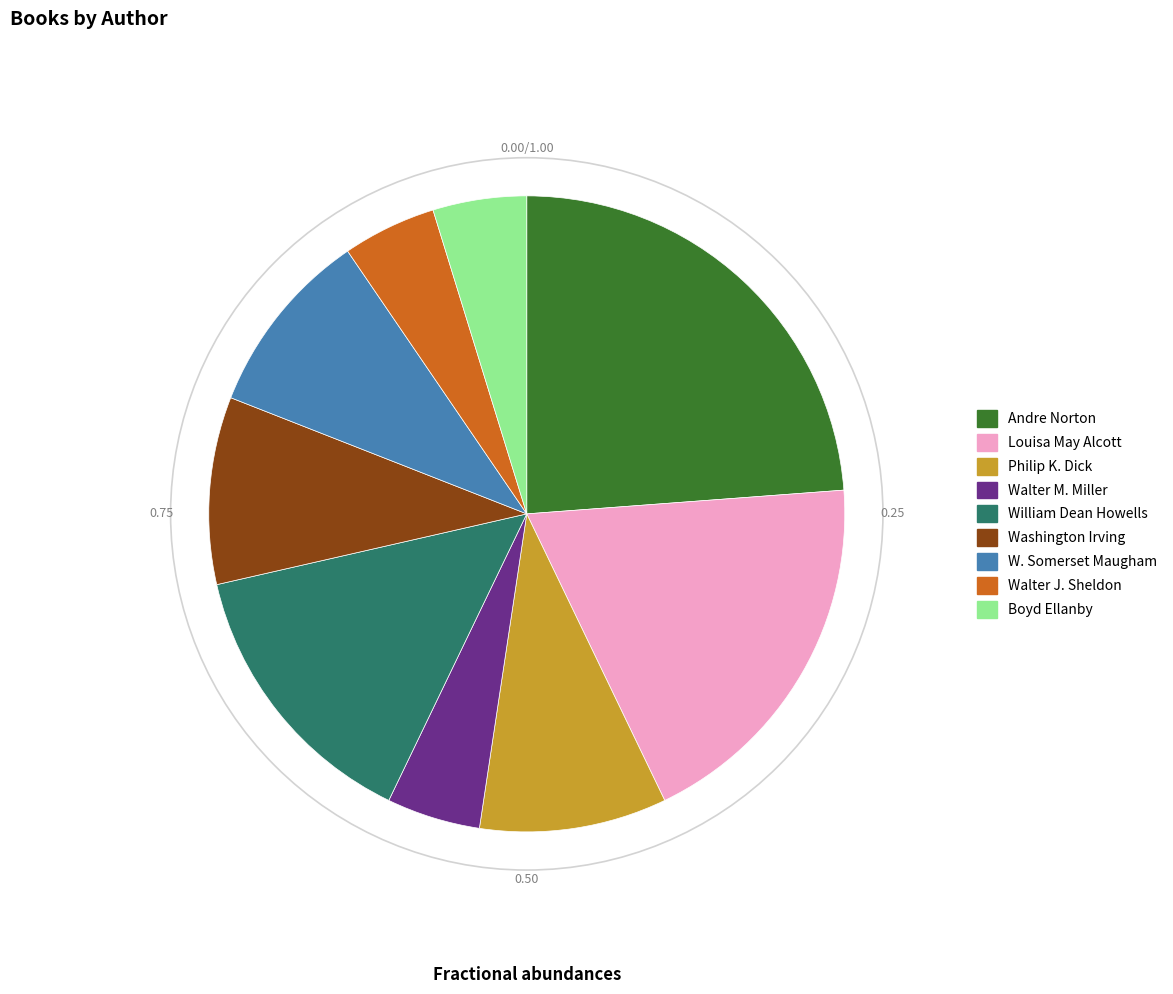

Which category has the biggest portion of the pie?

Andre Norton